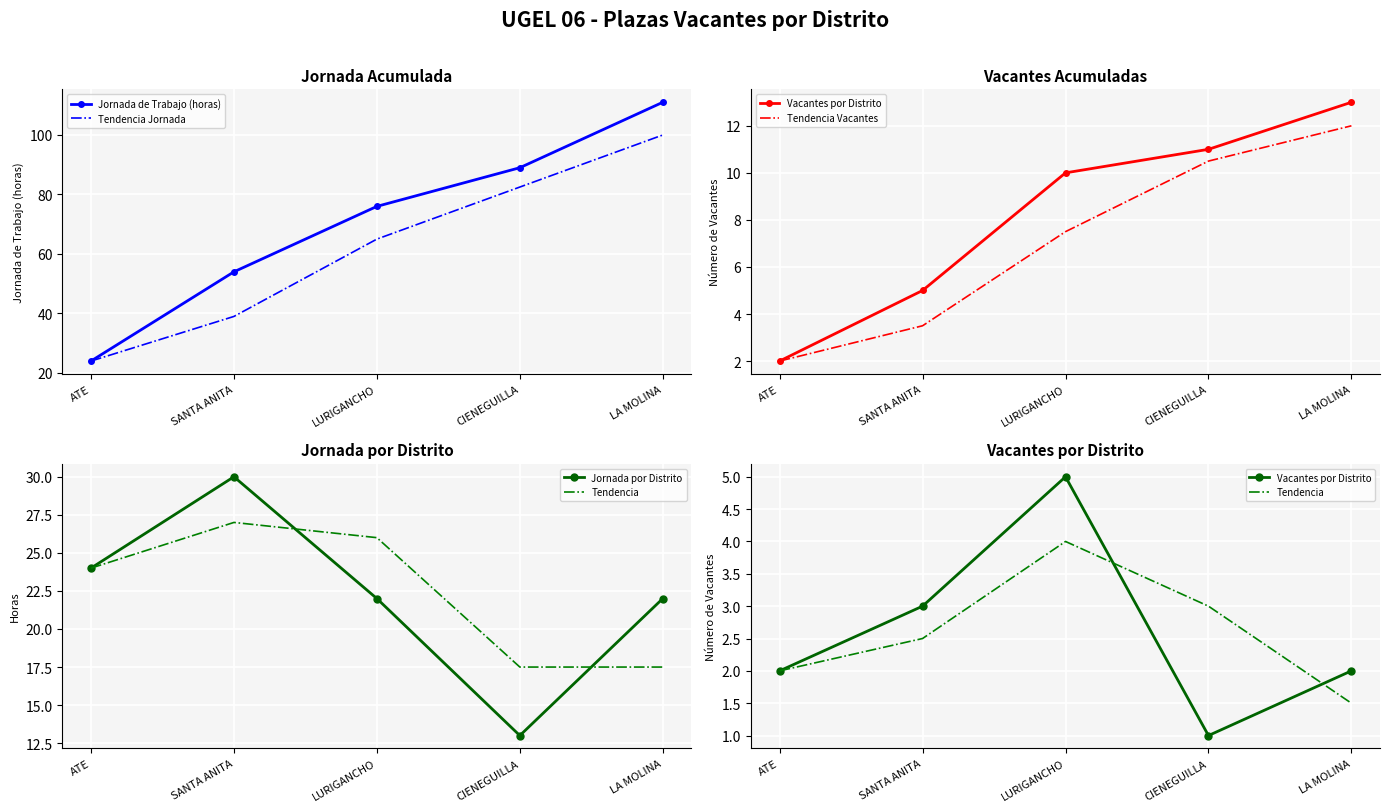

At which label is Jornada por Distrito closest to 21?

LURIGANCHO